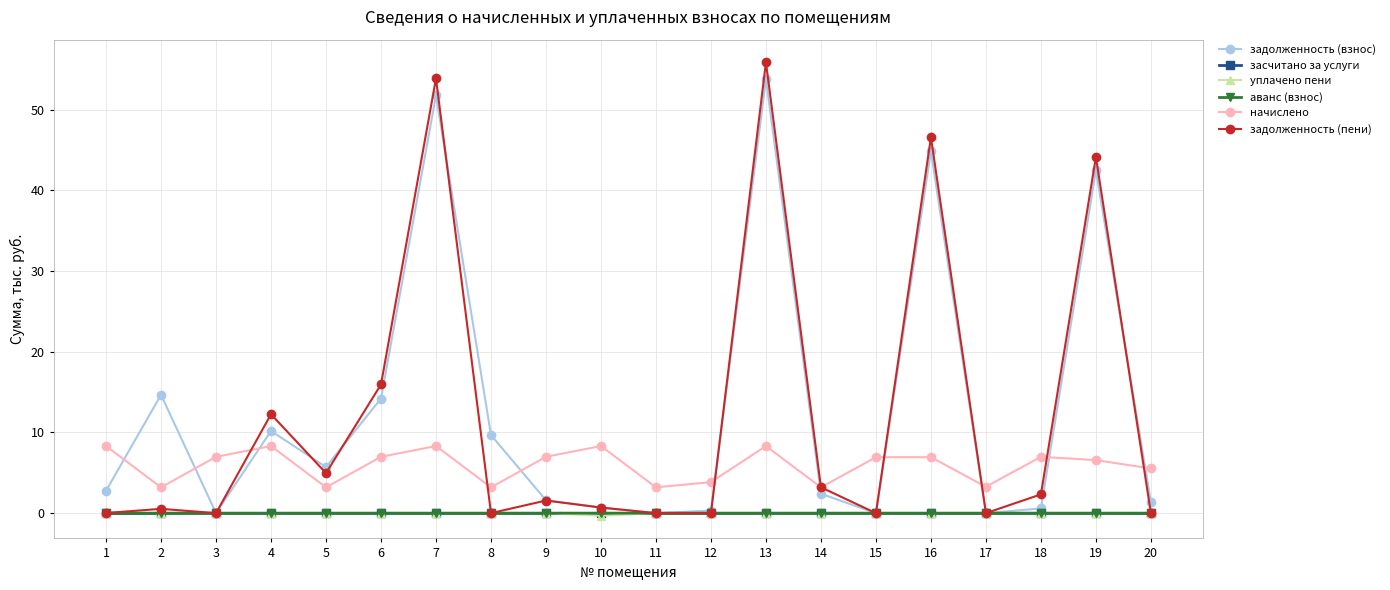

Where is the first local maximum for задолженность (пени)?

2